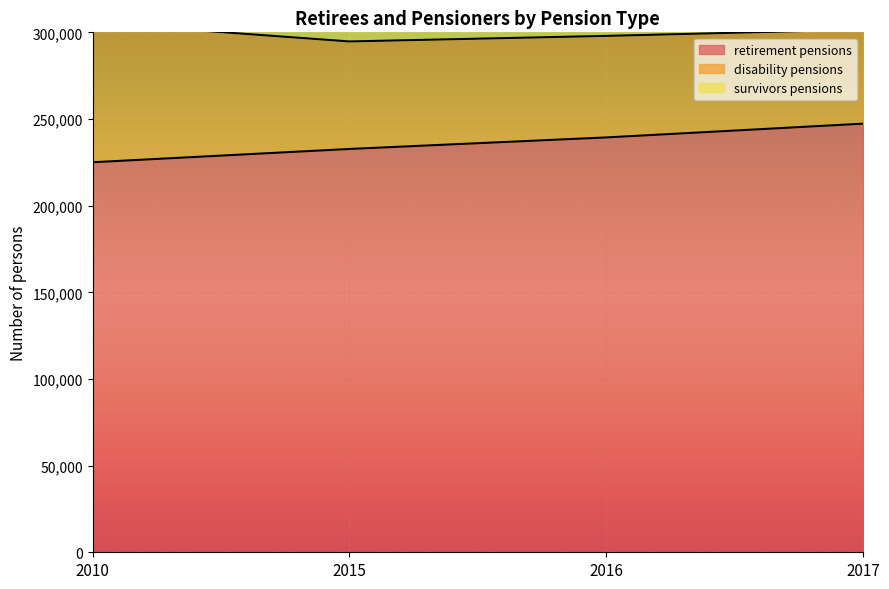

Which series has the largest range (max minus min)?

disability pensions